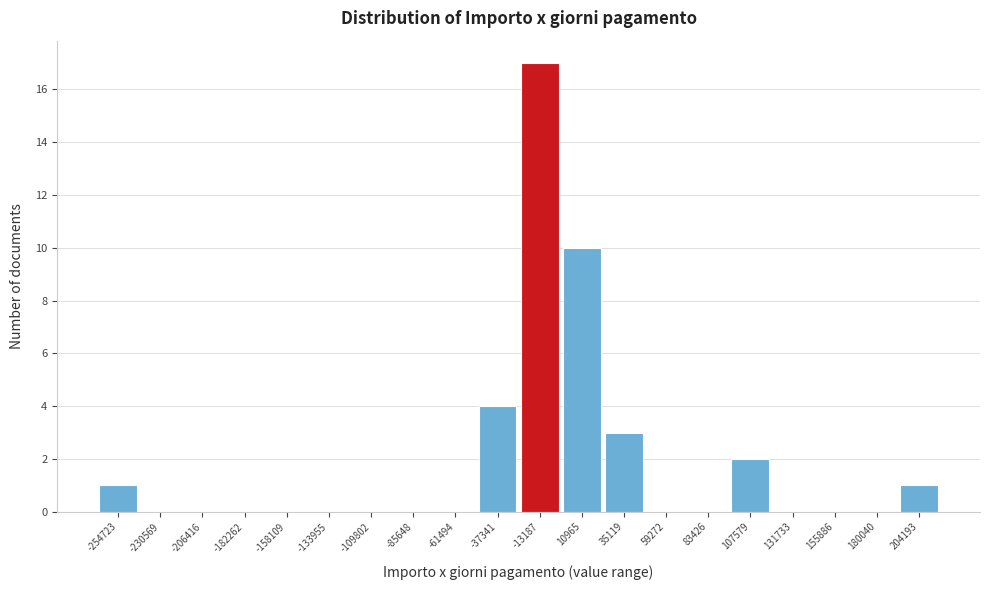

How tall is the bar that spans 95000 to 120000 on the x-axis? Neither the bar edges nor the heights are printed on the chart, so give them approximately, as read against the axes.

2